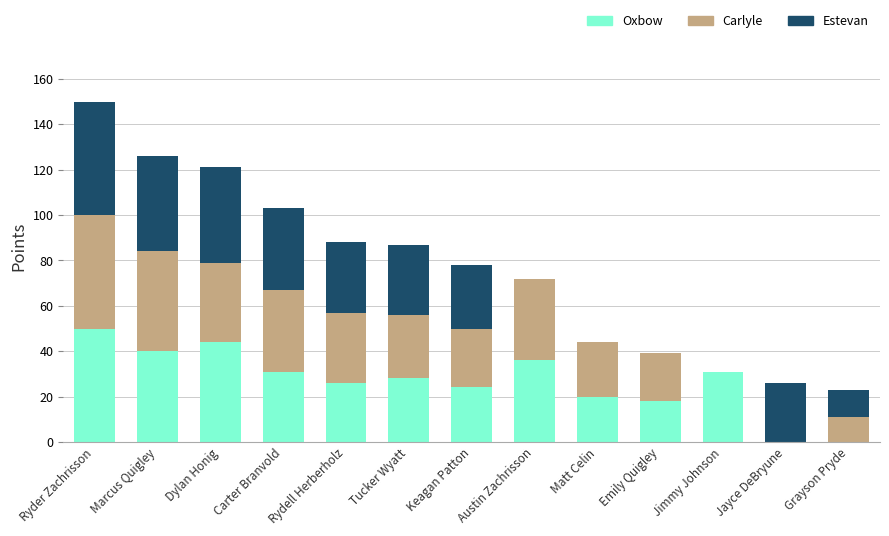

At which category is the sum across all series the highest?

Ryder Zachrisson